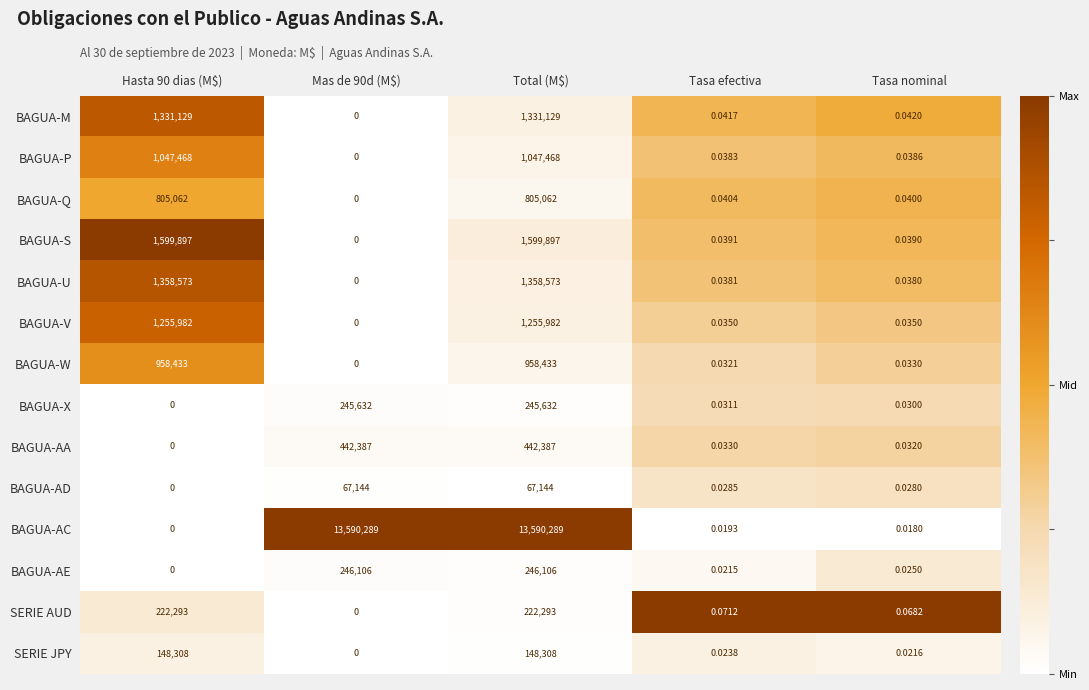

Where is BAGUA-P nearest to the value 523734?

Tasa nominal